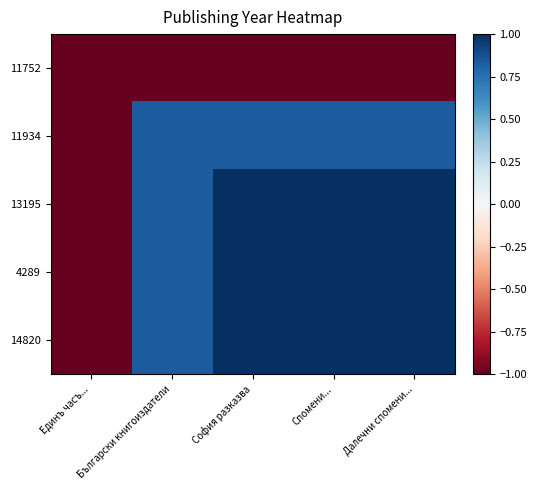

Reading left to right, extract all data points from this chart.

11752: Единъ часъ...=-1.0	Български книгоиздатели=-1.0	София разказва=-1.0	Спомени...=-1.0	Далечни спомени...=-1.0
11934: Единъ часъ...=-1.0	Български книгоиздатели=0.8	София разказва=0.8	Спомени...=0.8	Далечни спомени...=0.8
13195: Единъ часъ...=-1.0	Български книгоиздатели=0.8	София разказва=1.0	Спомени...=1.0	Далечни спомени...=1.0
4289: Единъ часъ...=-1.0	Български книгоиздатели=0.8	София разказва=1.0	Спомени...=1.0	Далечни спомени...=1.0
14820: Единъ часъ...=-1.0	Български книгоиздатели=0.8	София разказва=1.0	Спомени...=1.0	Далечни спомени...=1.0